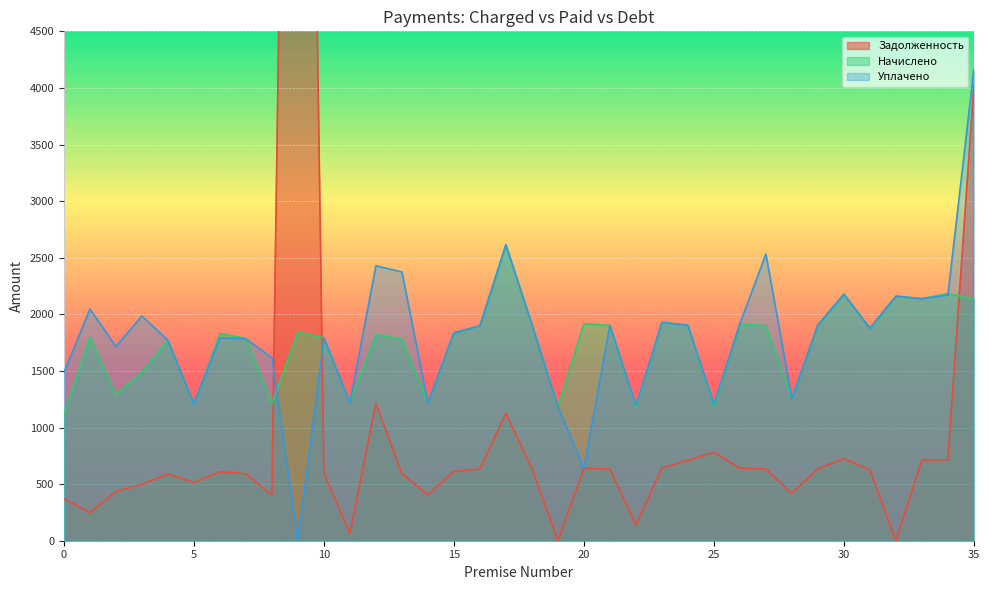

Where does the uplaceno series first go above 1898?

1